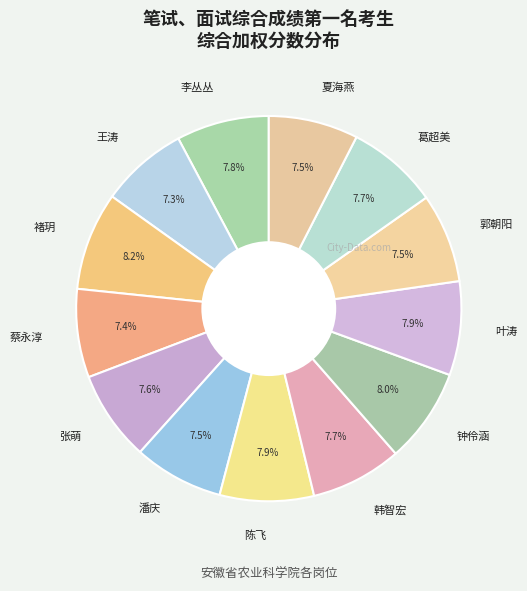

Combined, do 钟伶涵 and 叶涛 account for over 50%?

No